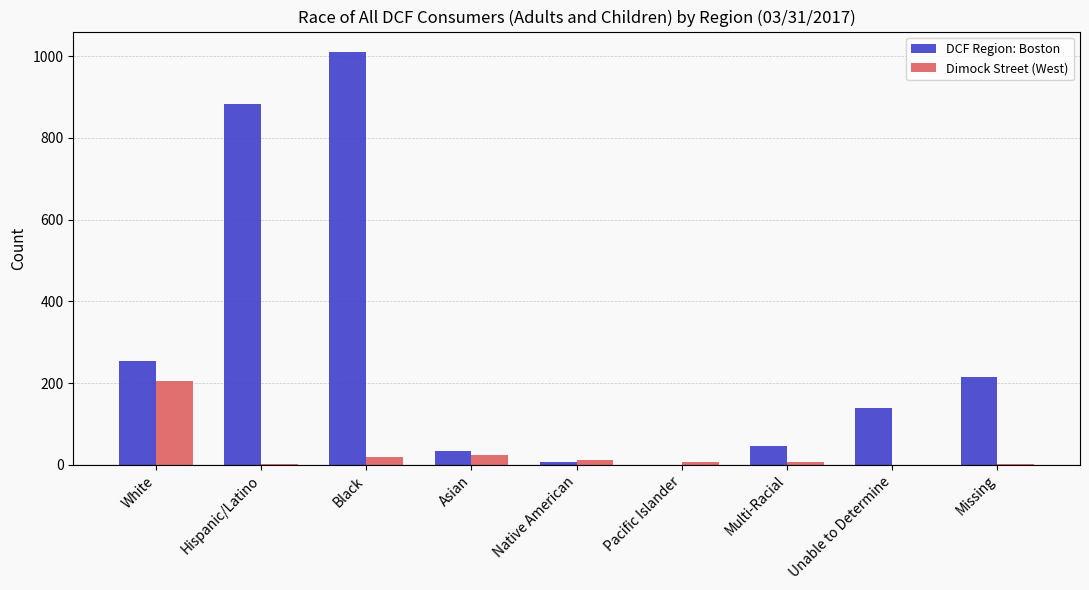

What is the sum of all Dimock Street (West) values?

274